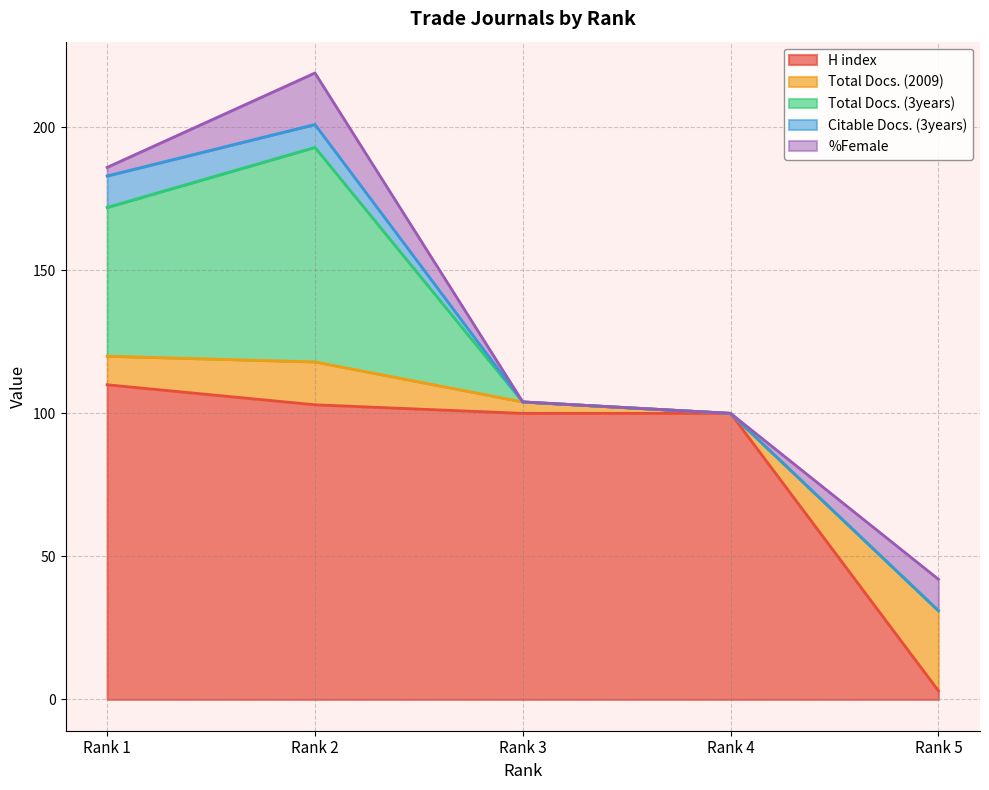

Is it true that %Female equals 4 at Rank 1?

False